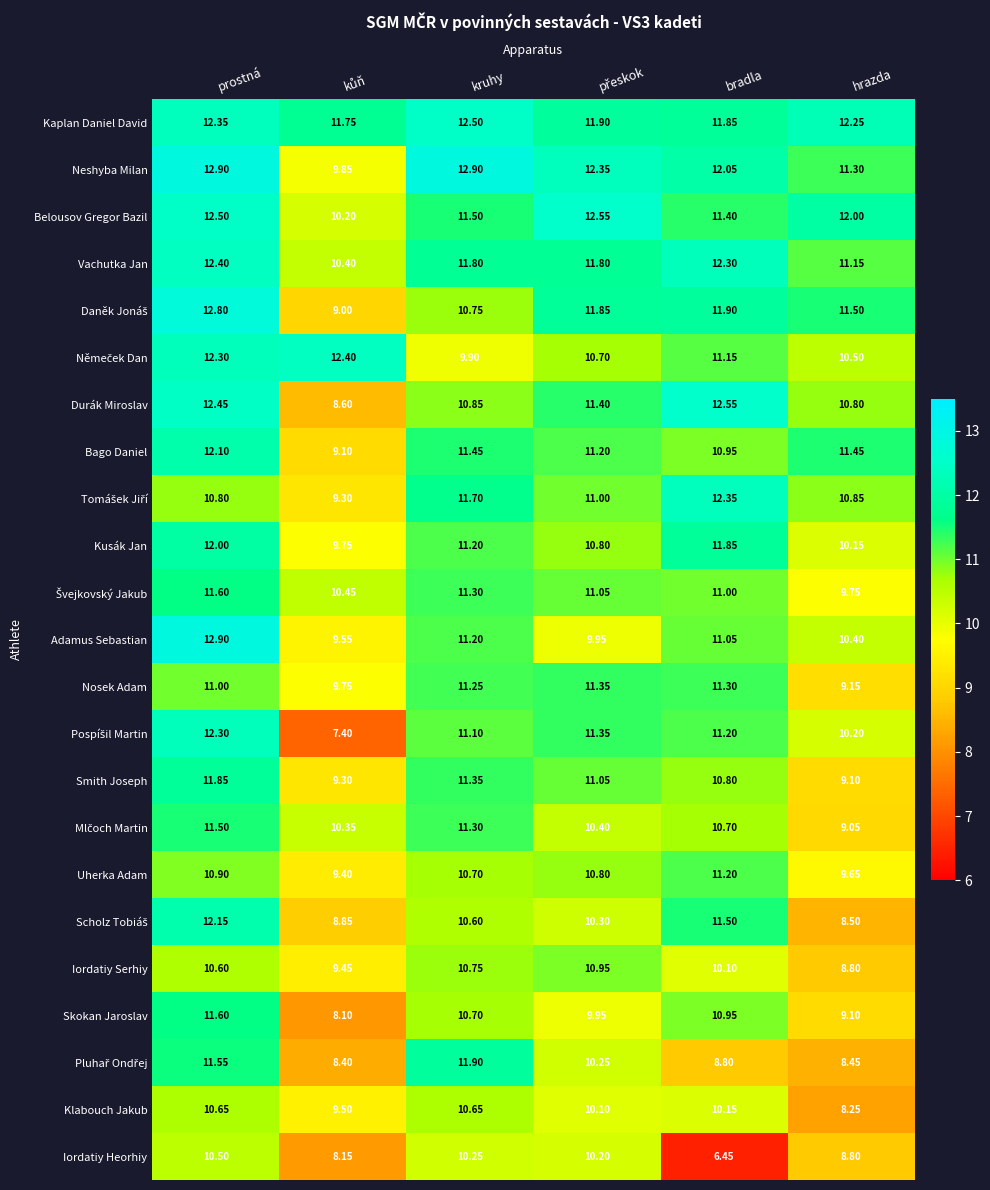

What is the sum of the Nosek Adam values at prostná and hrazda?

20.1